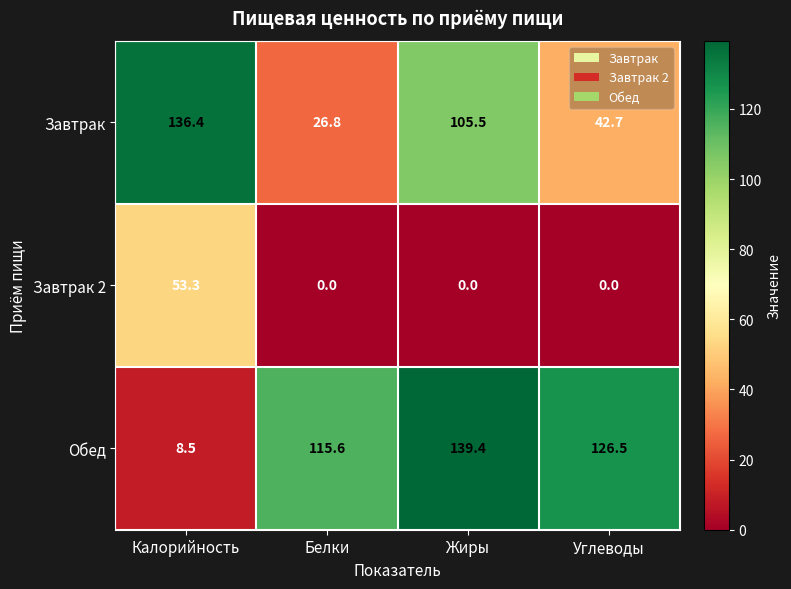

What is the difference between the second highest and second lowest values in the Обед series?

10.9